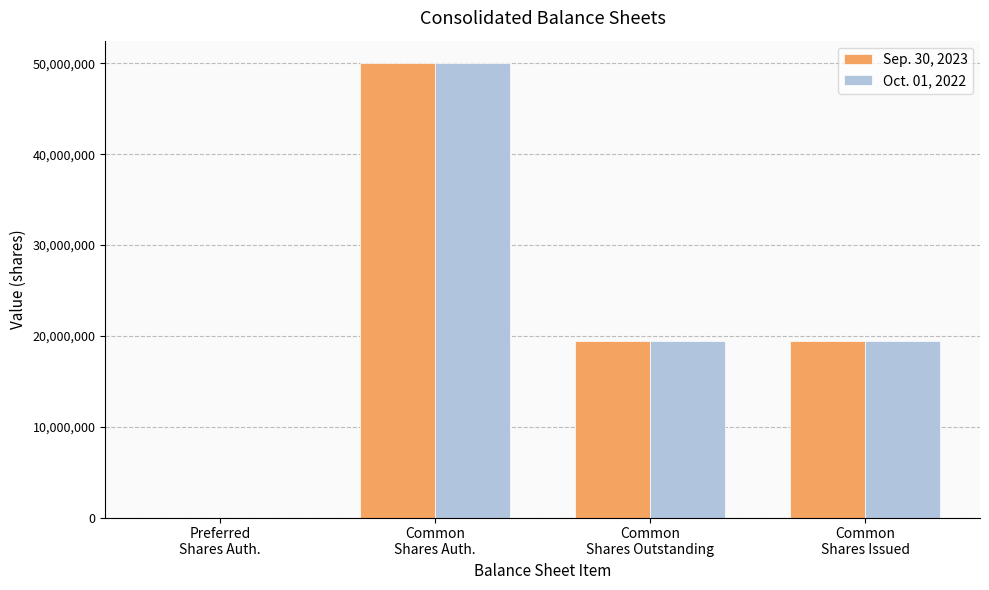

How many data points does each series have?

4